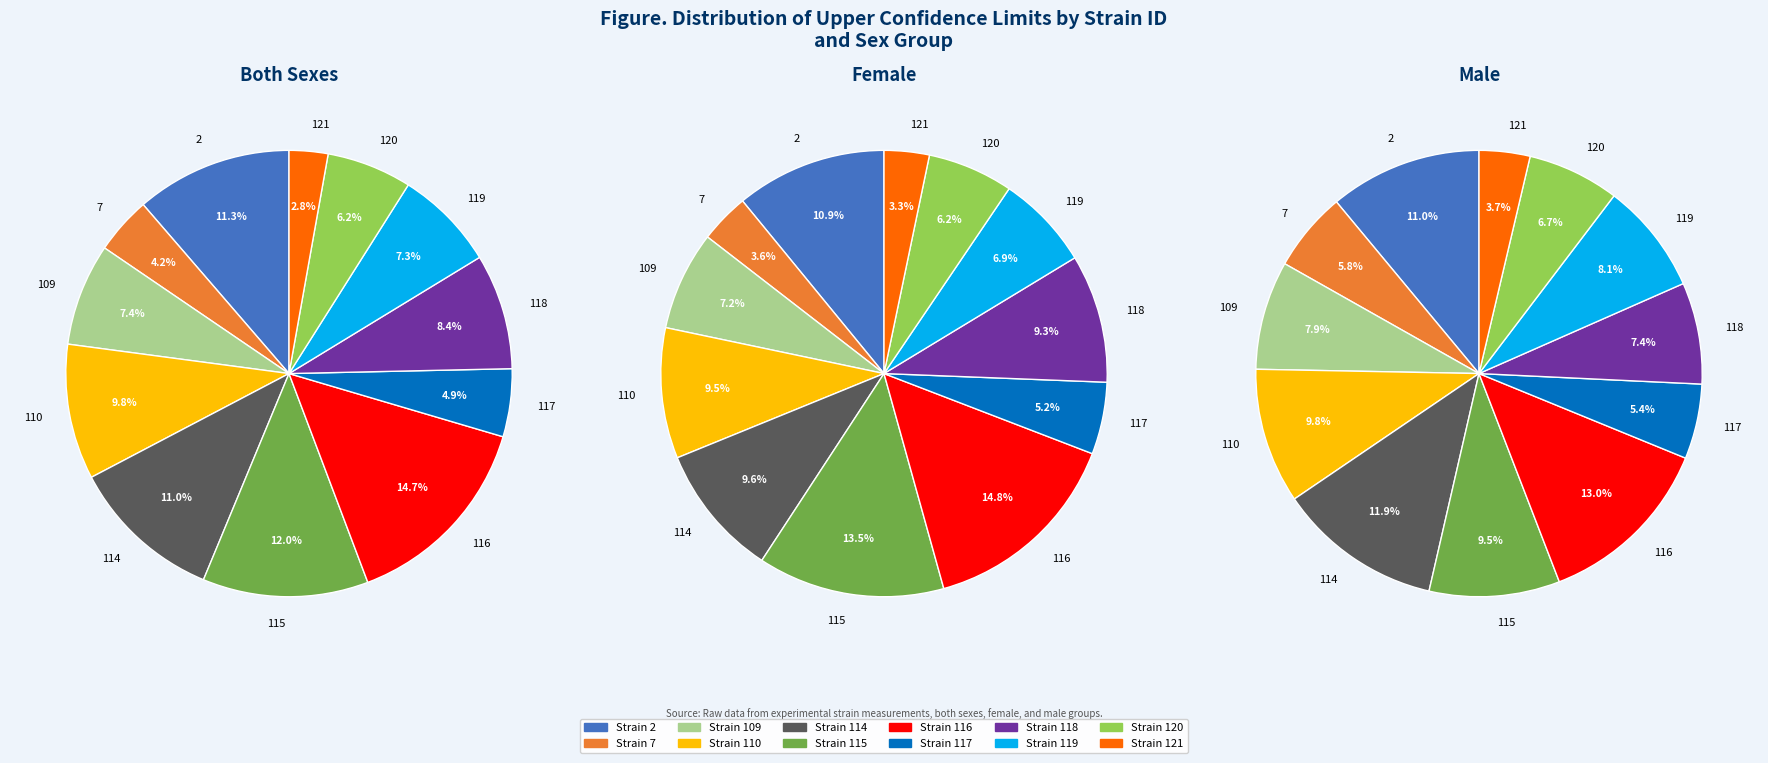

Which category has the biggest portion of the pie?

116